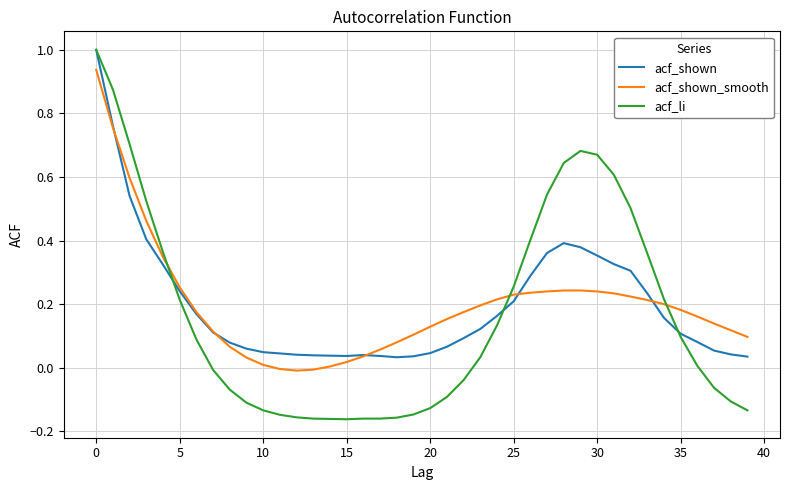

Which series has the largest range (max minus min)?

acf_li